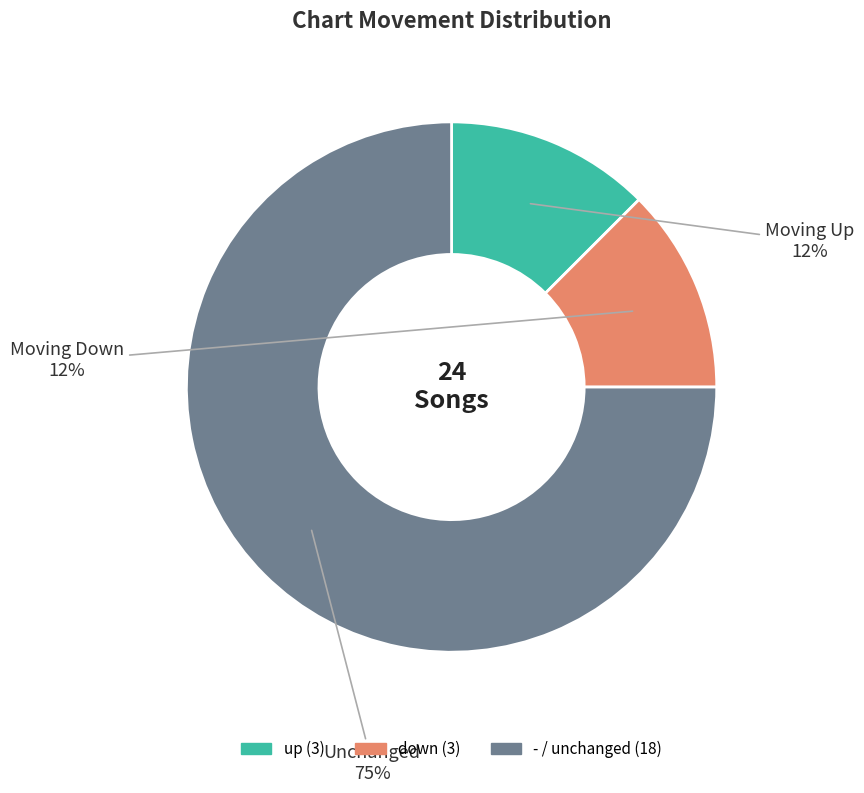

What is the largest slice in the pie chart?

-